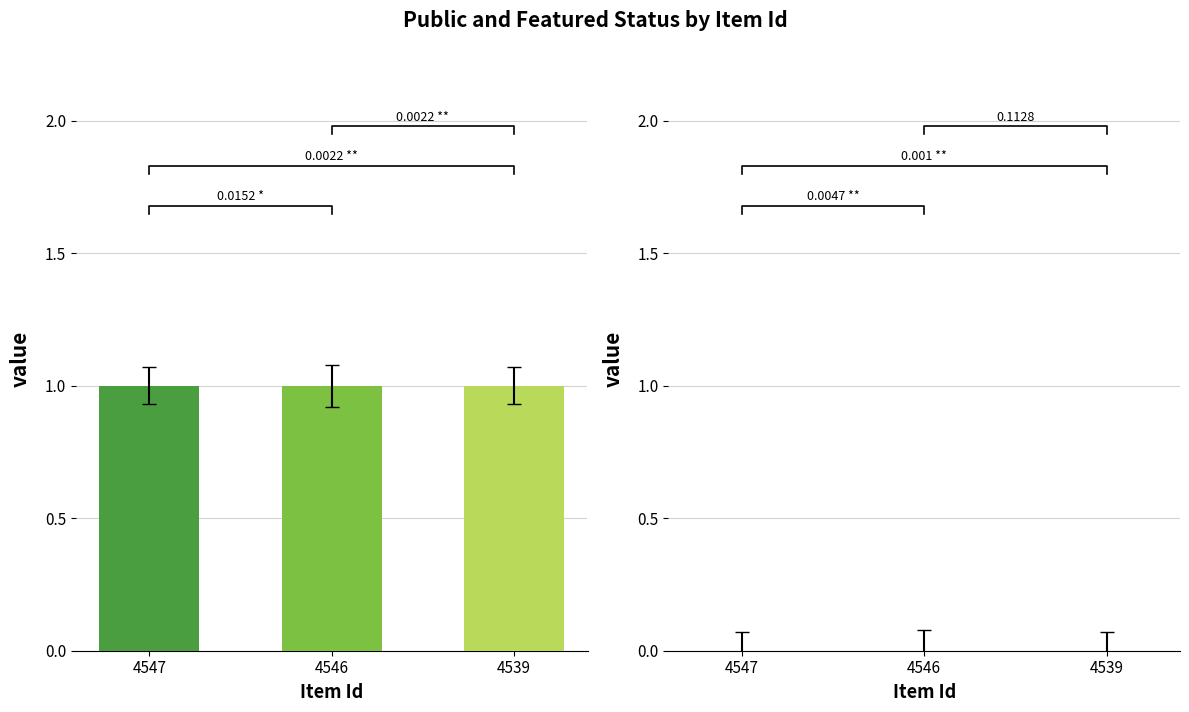

Reading right to left, list all the values displayed in this chart.

public: 1	1	1
featured: 0	0	0